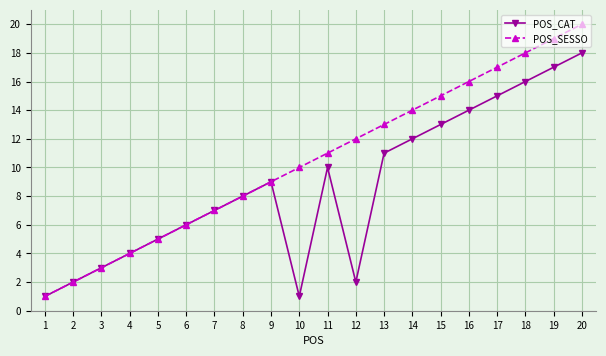

What value does the POS_CAT series have at 16, to the nearest 10?

10